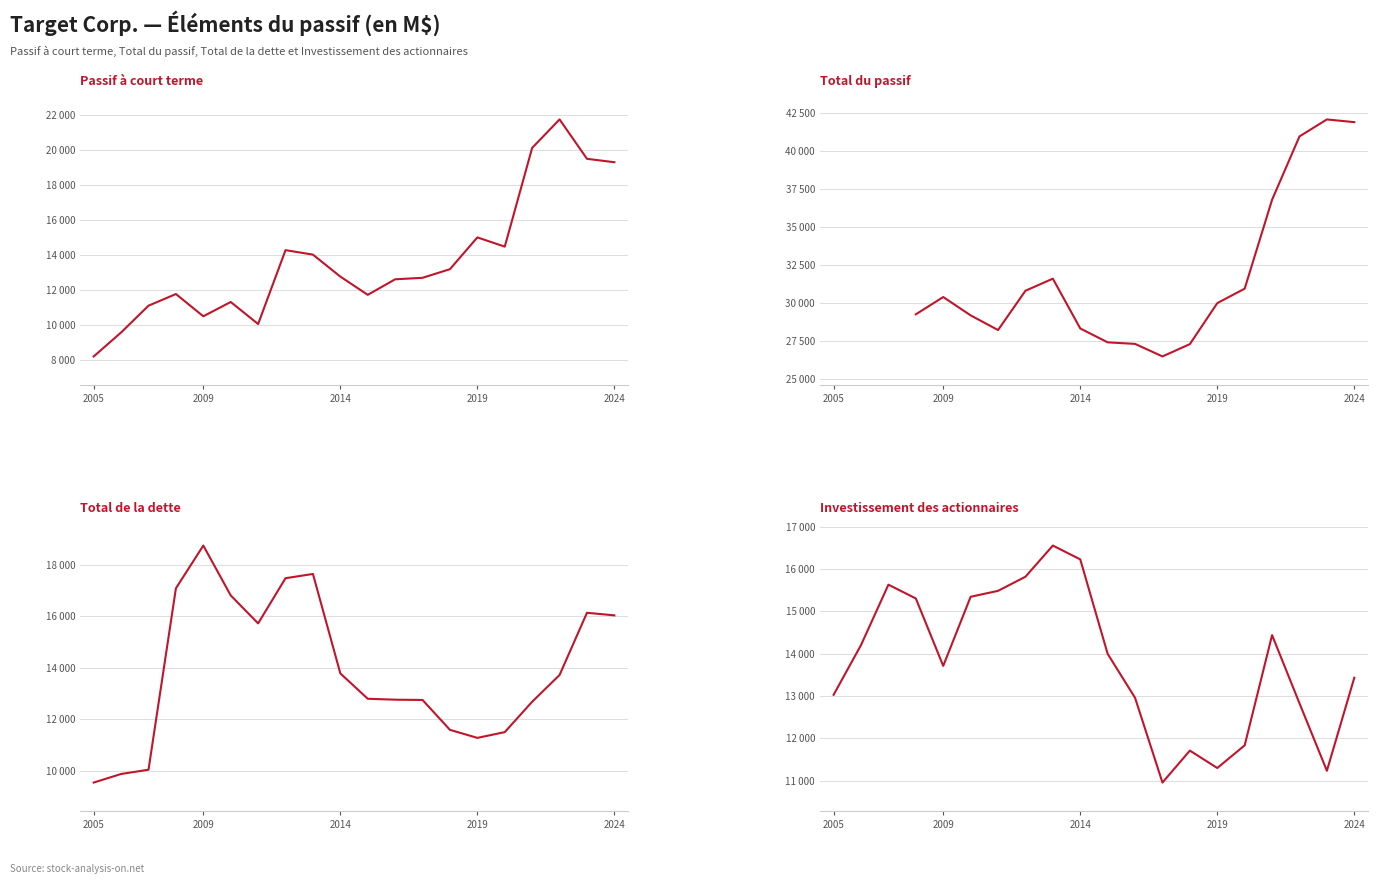

Between 2013 and 2017, which series saw the biggest shift?

Investissement des actionnaires